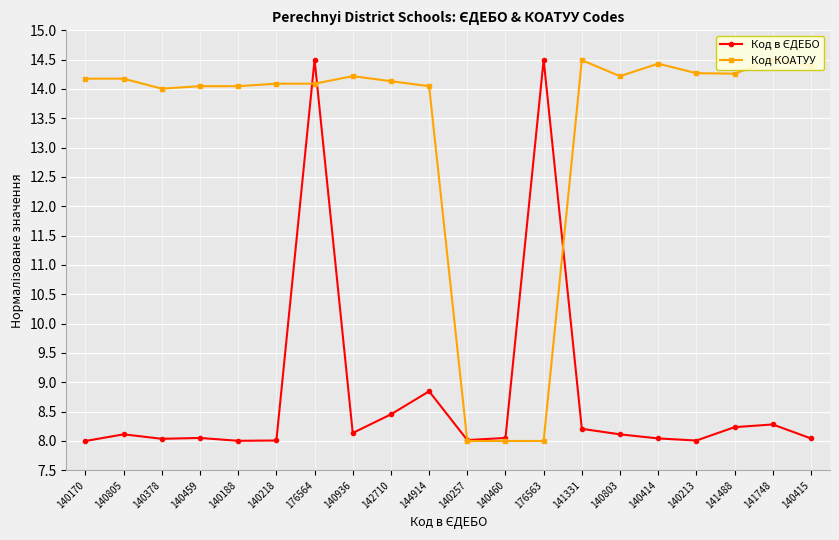

What are all the series names shown in the legend?

Код в ЄДЕБО, Код КОАТУУ